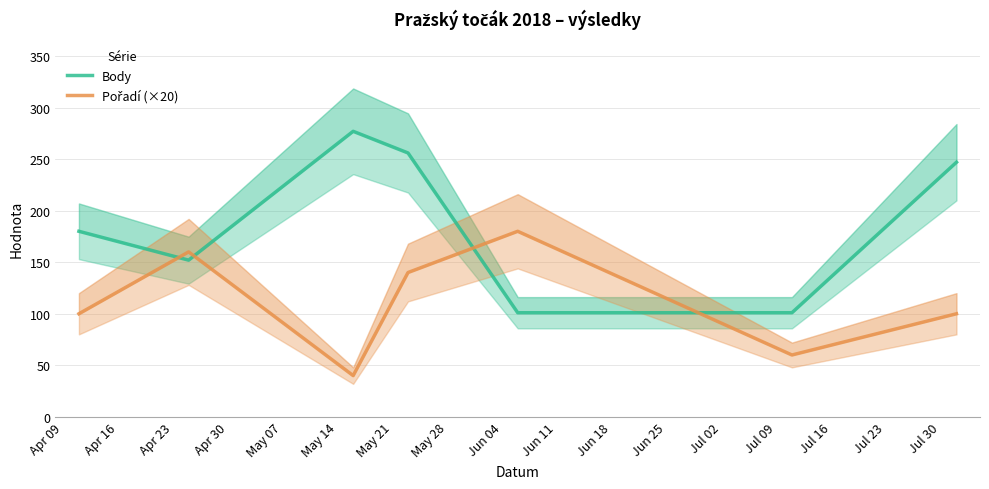

Reading right to left, list all the values displayed in this chart.

Body: 247	101	101	256	277	152	180
Pořadí (×20): 100	60	180	140	40	160	100